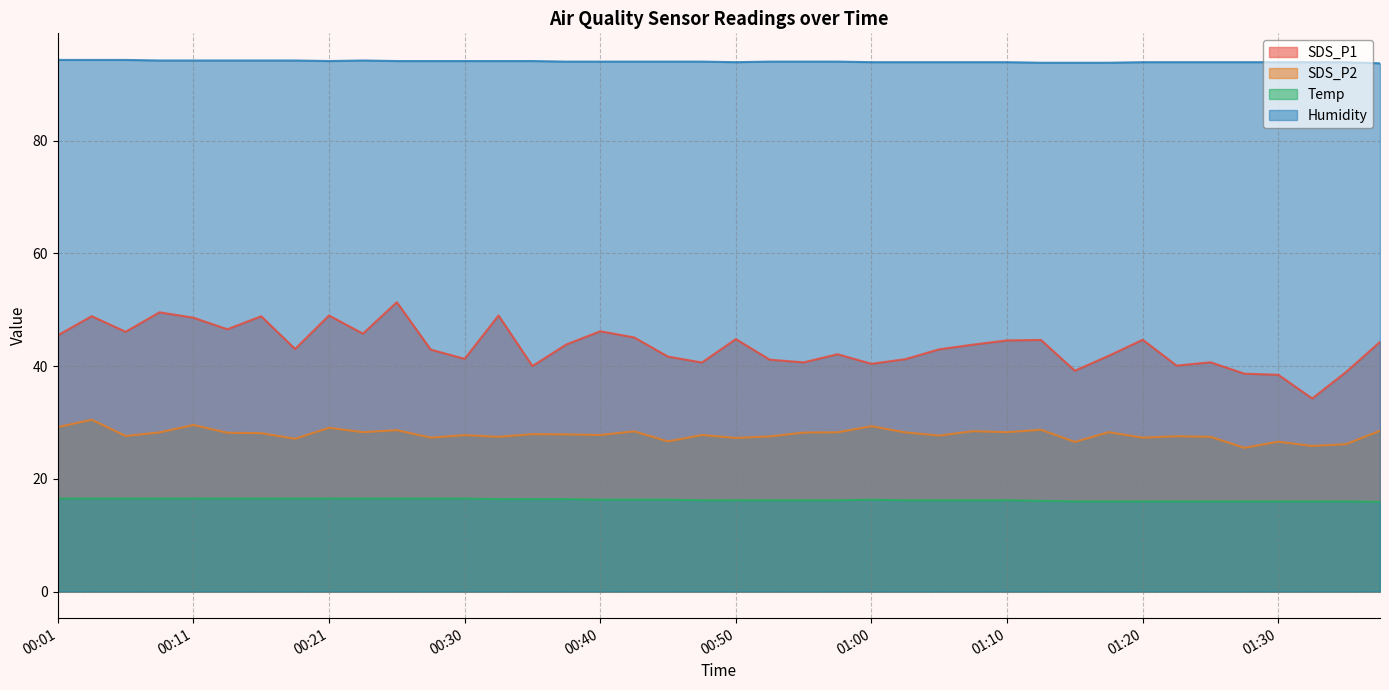

Is it true that Temp equals 7.7 at 00:11?

False